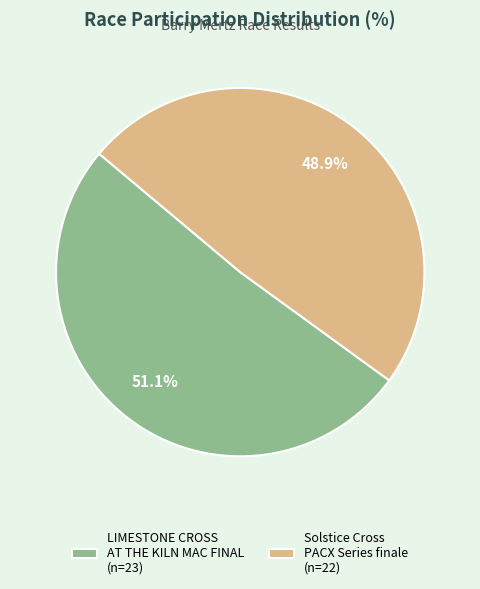

Between Solstice Cross PACX Series finale (n=22) and LIMESTONE CROSS AT THE KILN MAC FINAL (n=23), which is larger?

LIMESTONE CROSS AT THE KILN MAC FINAL (n=23)